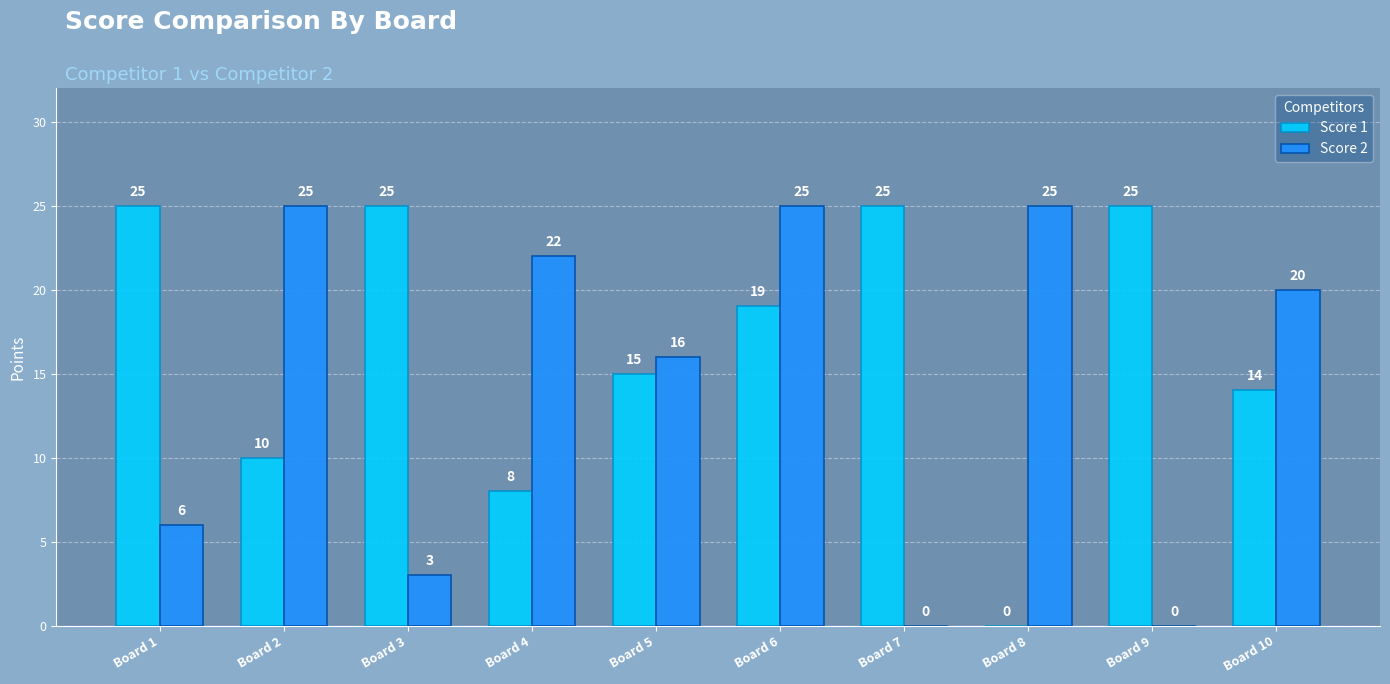

What is the maximum value for Score 1?

25